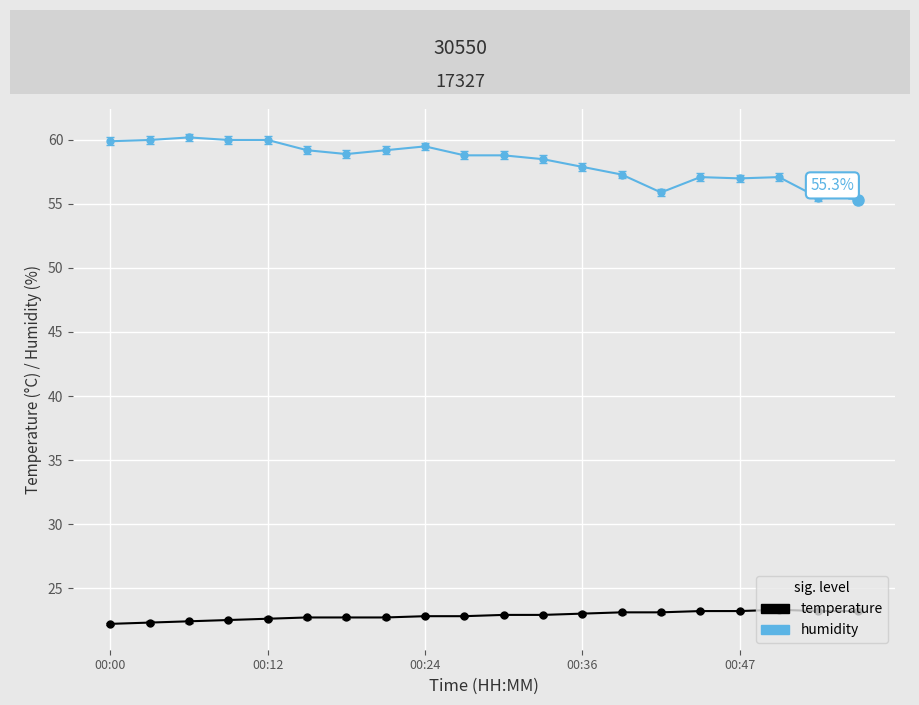

What is the ratio of the value at 00:00 to the value at 00:36?

1.0